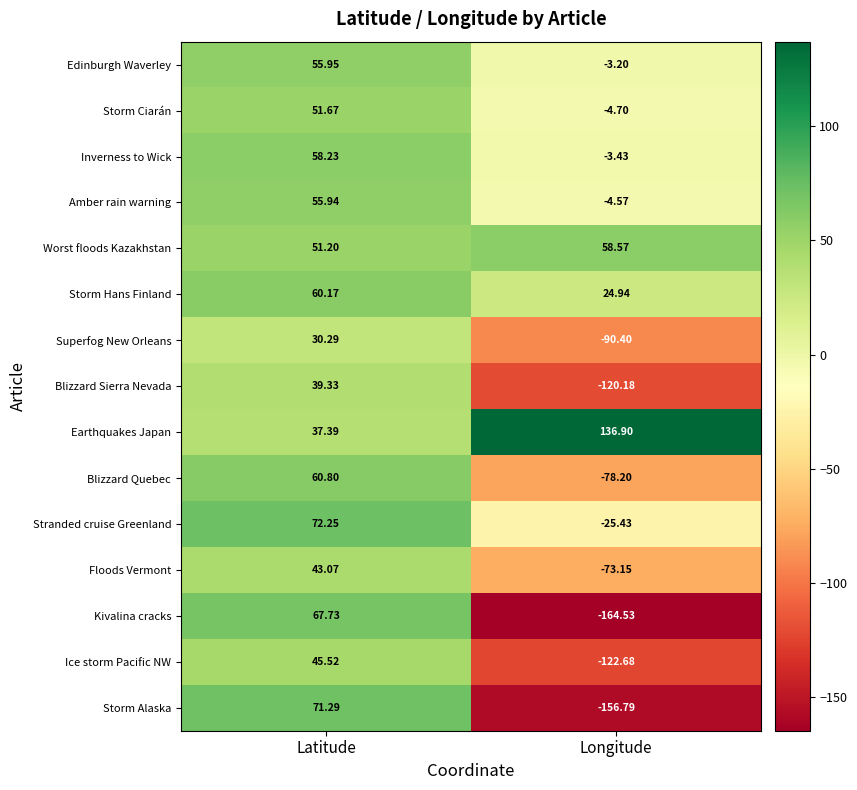

At which category is the sum across all series the highest?

Latitude